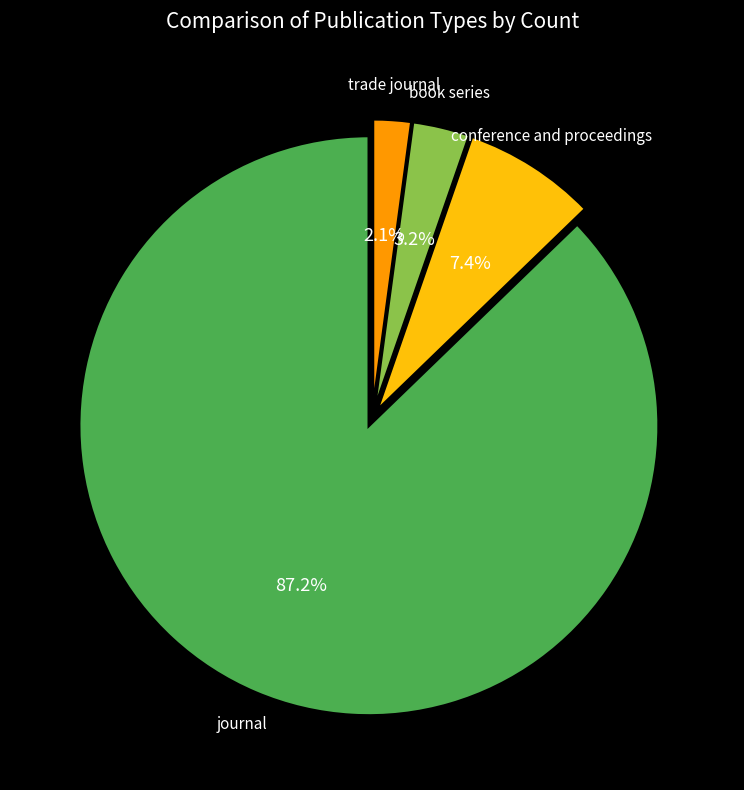

Does journal represent more than half of the total?

Yes